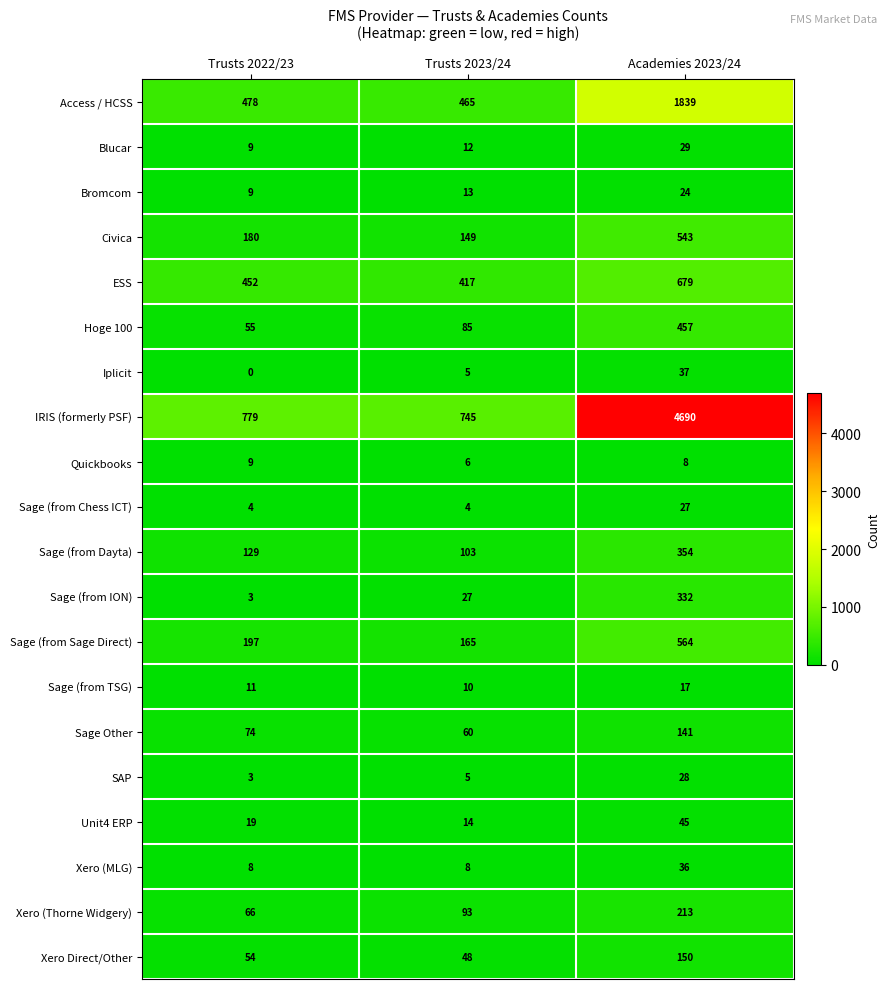

Which series has the largest total across all categories?

IRIS (formerly PSF)